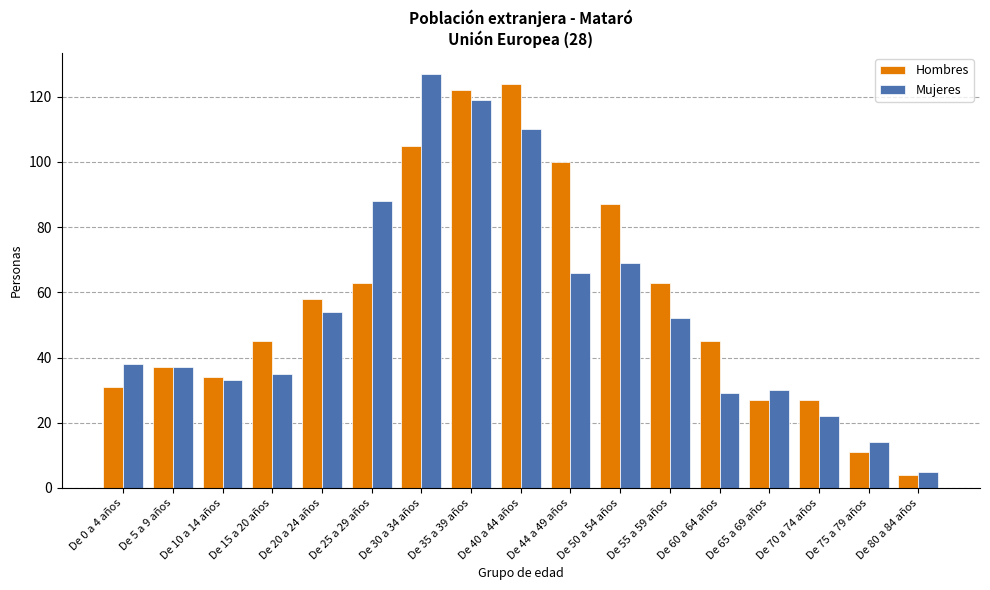

What is the greatest value displayed?

127